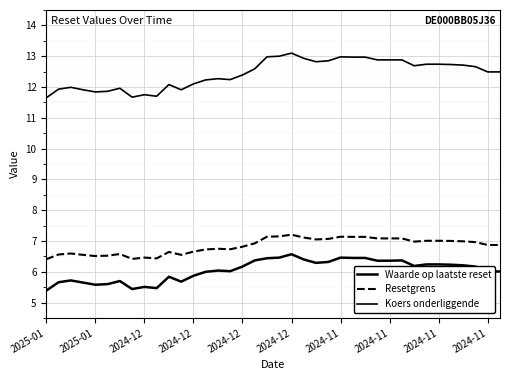

What is the sum of all Koers onderliggende values?

472.6